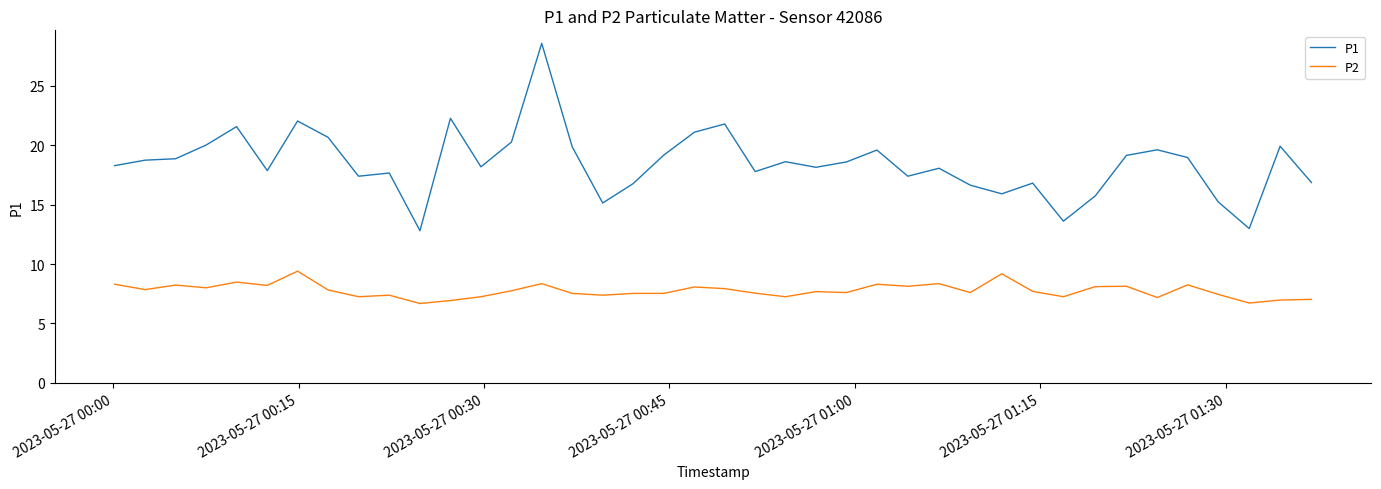

True or false: P2 and P1 cross at least once.

False